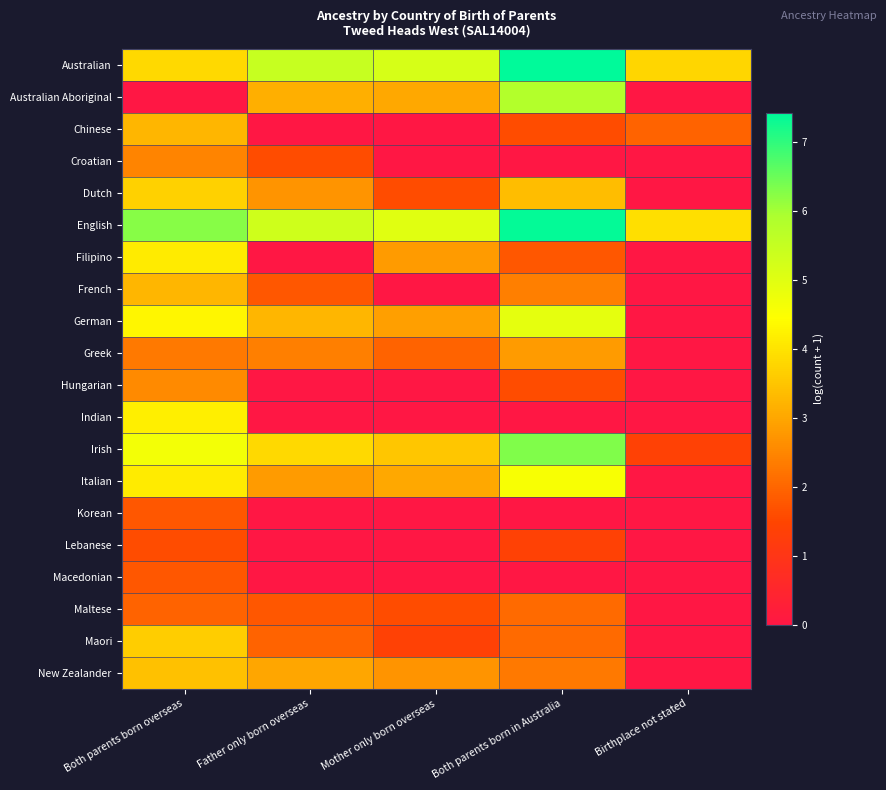

Reading left to right, list all the values displayed in this chart.

Australian: Both parents born overseas=3.9	Father only born overseas=5.5	Mother only born overseas=5.2	Both parents born in Australia=7.4	Birthplace not stated=3.8
Australian Aboriginal: Both parents born overseas=0.0	Father only born overseas=3.1	Mother only born overseas=3.0	Both parents born in Australia=5.8	Birthplace not stated=0.0
Chinese: Both parents born overseas=3.3	Father only born overseas=0.0	Mother only born overseas=0.0	Both parents born in Australia=1.6	Birthplace not stated=1.9
Croatian: Both parents born overseas=2.5	Father only born overseas=1.6	Mother only born overseas=0.0	Both parents born in Australia=0.0	Birthplace not stated=0.0
Dutch: Both parents born overseas=3.7	Father only born overseas=2.7	Mother only born overseas=1.6	Both parents born in Australia=3.4	Birthplace not stated=0.0
English: Both parents born overseas=6.3	Father only born overseas=5.3	Mother only born overseas=5.0	Both parents born in Australia=7.4	Birthplace not stated=3.9
Filipino: Both parents born overseas=4.1	Father only born overseas=0.0	Mother only born overseas=2.8	Both parents born in Australia=1.8	Birthplace not stated=0.0
French: Both parents born overseas=3.3	Father only born overseas=1.8	Mother only born overseas=0.0	Both parents born in Australia=2.4	Birthplace not stated=0.0
German: Both parents born overseas=4.3	Father only born overseas=3.3	Mother only born overseas=2.9	Both parents born in Australia=4.9	Birthplace not stated=0.0
Greek: Both parents born overseas=2.3	Father only born overseas=2.4	Mother only born overseas=1.9	Both parents born in Australia=2.8	Birthplace not stated=0.0
Hungarian: Both parents born overseas=2.6	Father only born overseas=0.0	Mother only born overseas=0.0	Both parents born in Australia=1.6	Birthplace not stated=0.0
Indian: Both parents born overseas=4.2	Father only born overseas=0.0	Mother only born overseas=0.0	Both parents born in Australia=0.0	Birthplace not stated=0.0
Irish: Both parents born overseas=4.7	Father only born overseas=3.9	Mother only born overseas=3.5	Both parents born in Australia=6.3	Birthplace not stated=1.4
Italian: Both parents born overseas=4.1	Father only born overseas=2.8	Mother only born overseas=3.0	Both parents born in Australia=4.6	Birthplace not stated=0.0
Korean: Both parents born overseas=1.8	Father only born overseas=0.0	Mother only born overseas=0.0	Both parents born in Australia=0.0	Birthplace not stated=0.0
Lebanese: Both parents born overseas=1.6	Father only born overseas=0.0	Mother only born overseas=0.0	Both parents born in Australia=1.4	Birthplace not stated=0.0
Macedonian: Both parents born overseas=1.8	Father only born overseas=0.0	Mother only born overseas=0.0	Both parents born in Australia=0.0	Birthplace not stated=0.0
Maltese: Both parents born overseas=1.9	Father only born overseas=1.8	Mother only born overseas=1.6	Both parents born in Australia=2.1	Birthplace not stated=0.0
Maori: Both parents born overseas=3.6	Father only born overseas=1.9	Mother only born overseas=1.4	Both parents born in Australia=2.1	Birthplace not stated=0.0
New Zealander: Both parents born overseas=3.4	Father only born overseas=3.0	Mother only born overseas=2.7	Both parents born in Australia=2.3	Birthplace not stated=0.0